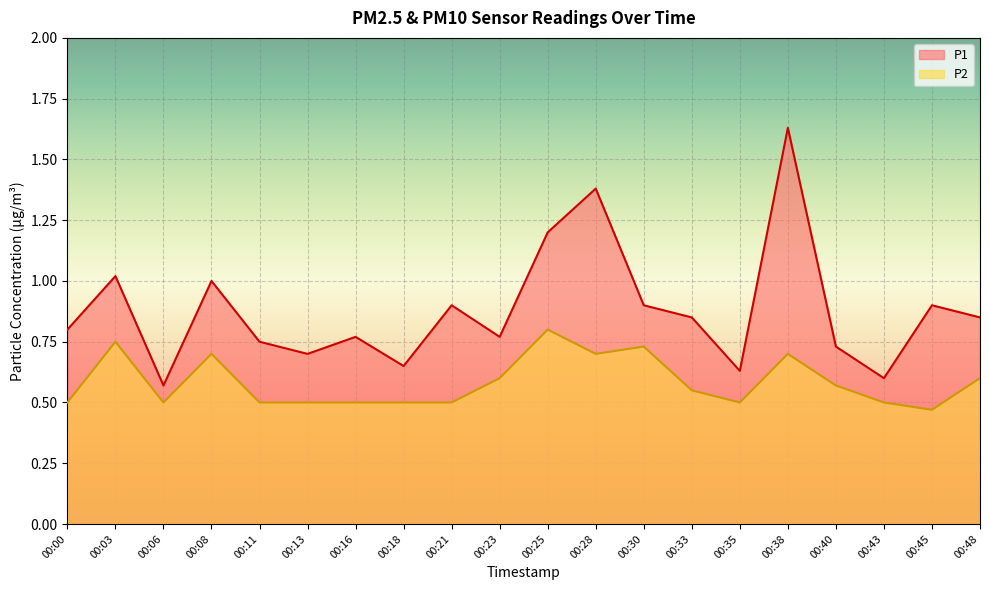

Is it true that P2 equals 0.6 at 00:48?

True